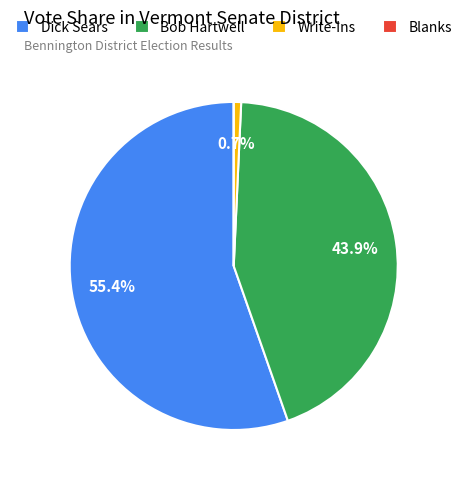

Which slice represents more than half of the pie?

Dick Sears